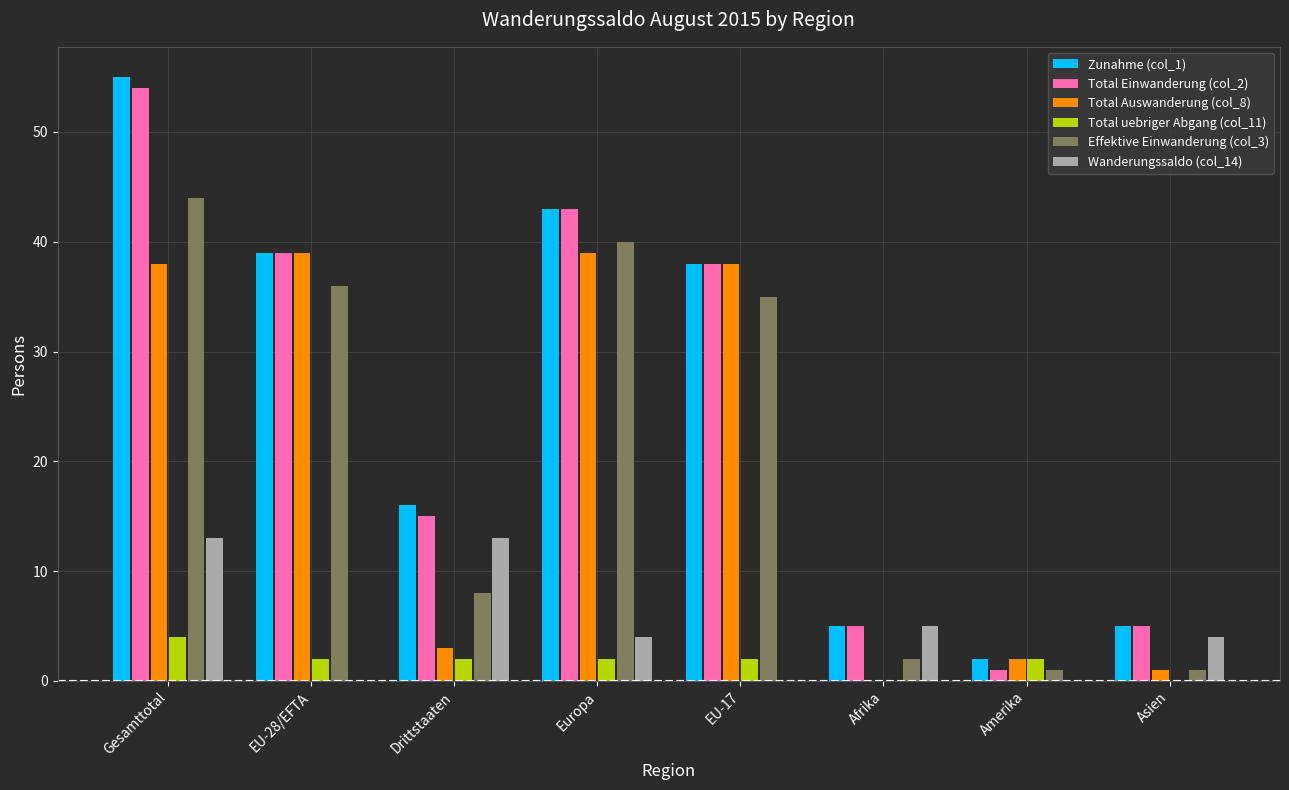

How many groups of bars are there?

8